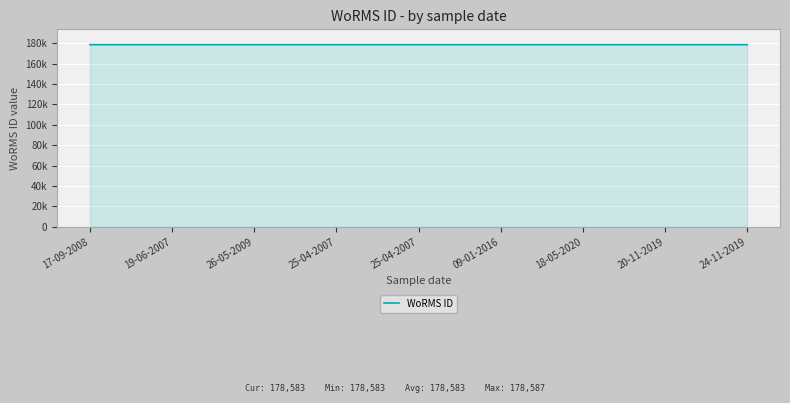

Reading left to right, extract all data points from this chart.

178583	178587	178583	178583	178583	178583	178583	178583	178583